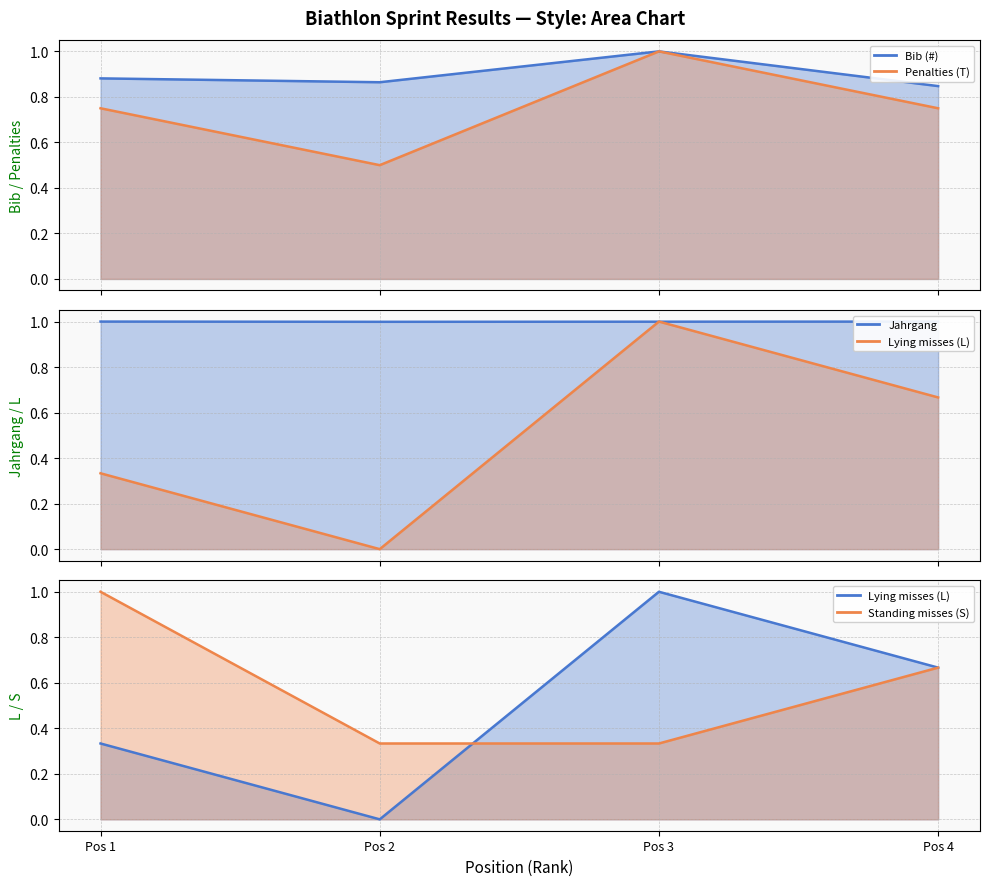

What are all the series names shown in the legend?

Bib (#) (line), Penalties (T) (line), Jahrgang (line), Lying misses (L) (line), Standing misses (S) (line)